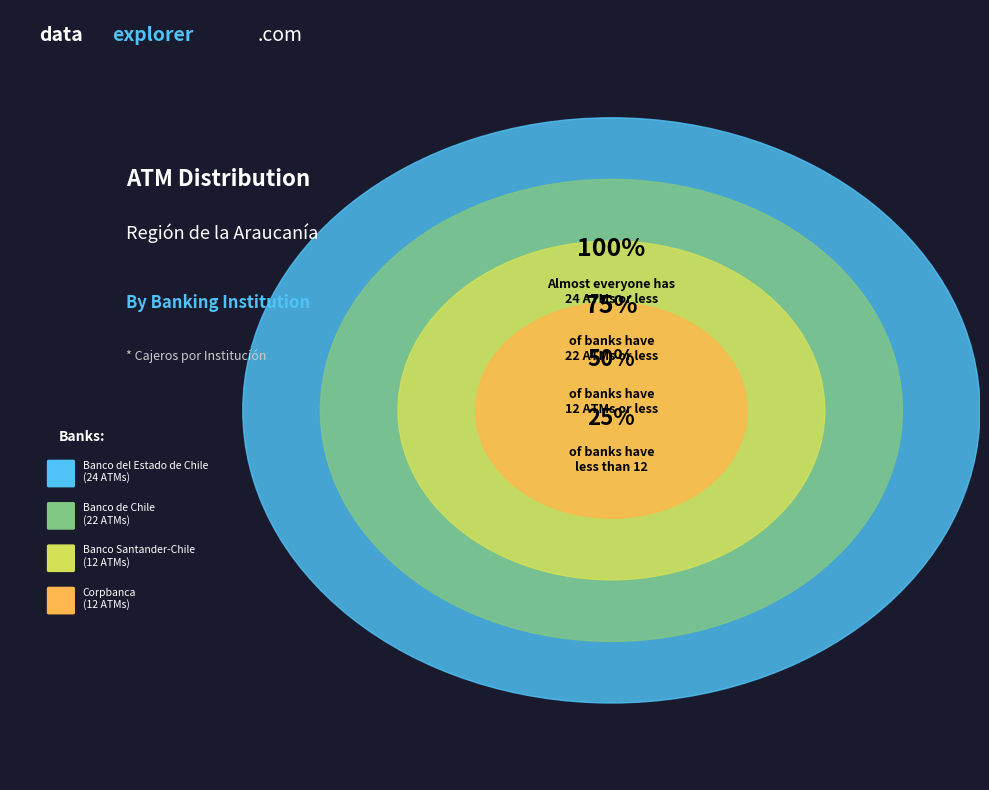

Which series has the widest spread of values?

Banco del Estado de Chile